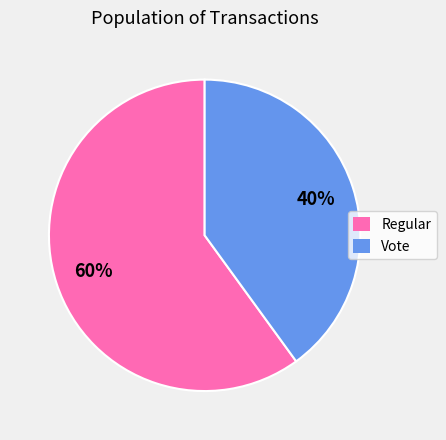

To the nearest percent, what is the average slice percentage?

50%